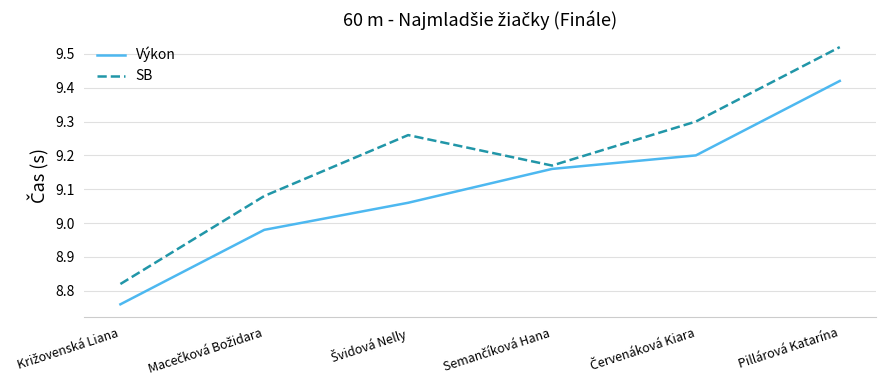

At which category does the chart reach its peak across all series?

Pillárová Katarína